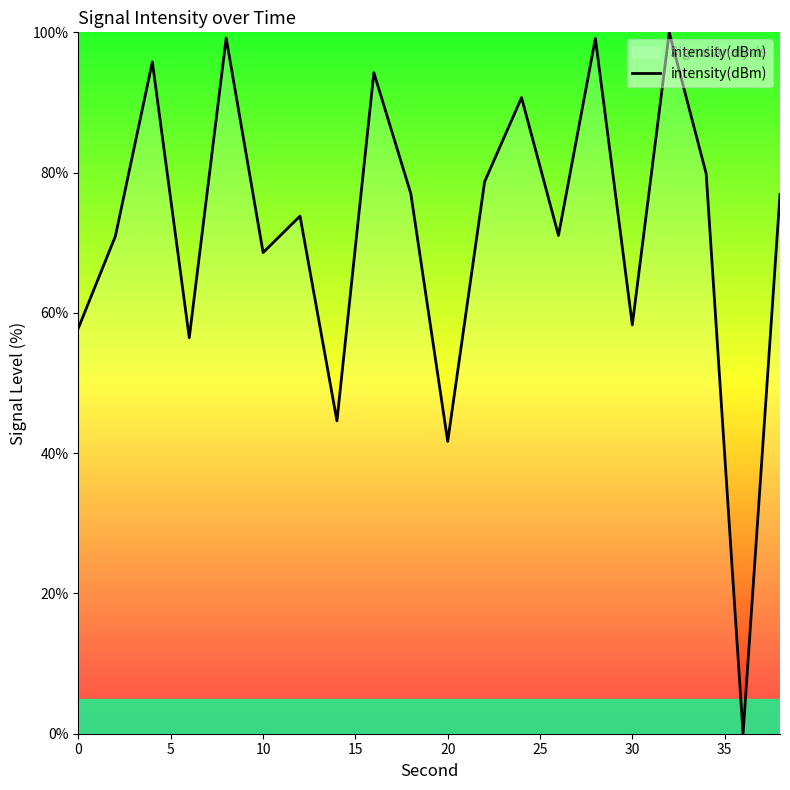

What is the difference between the maximum and minimum values?

100.0